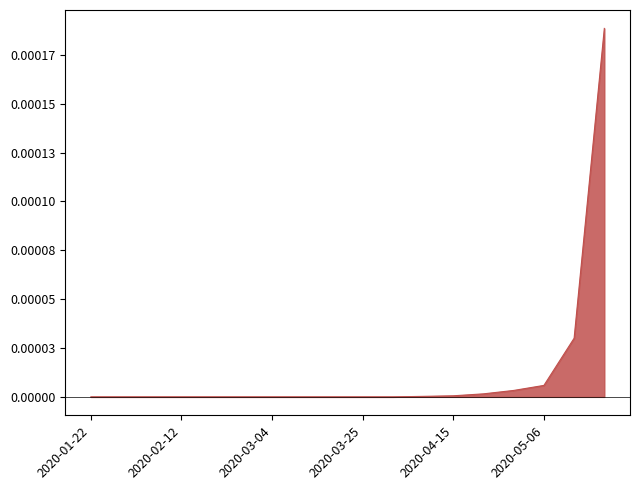

Does the chart display data point markers on the line(s)?

No